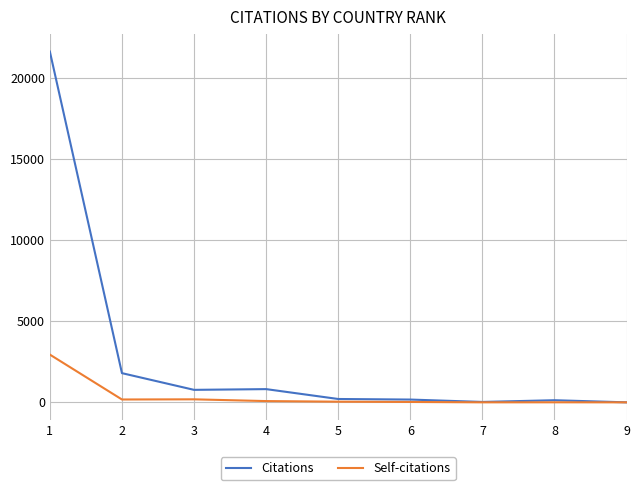

What is the highest value of the Citations series?

21648